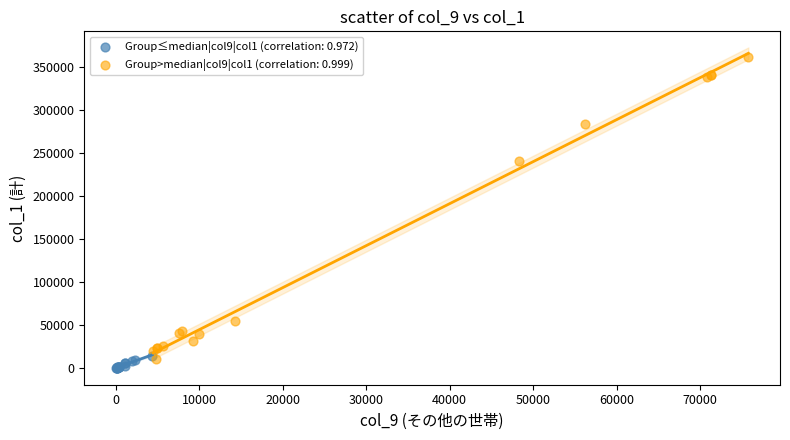

Which series has the widest spread of Y values?

Group>median|col9|col1 (correlation: 0.999)